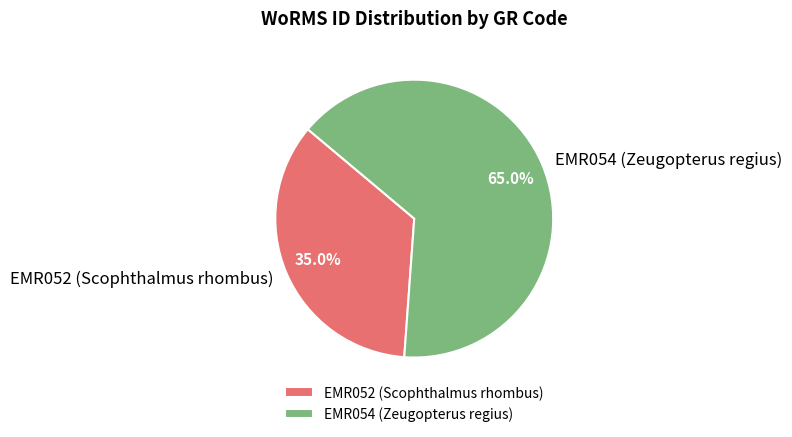

Which has a higher value, EMR054 (Zeugopterus regius) or EMR052 (Scophthalmus rhombus)?

EMR054 (Zeugopterus regius)